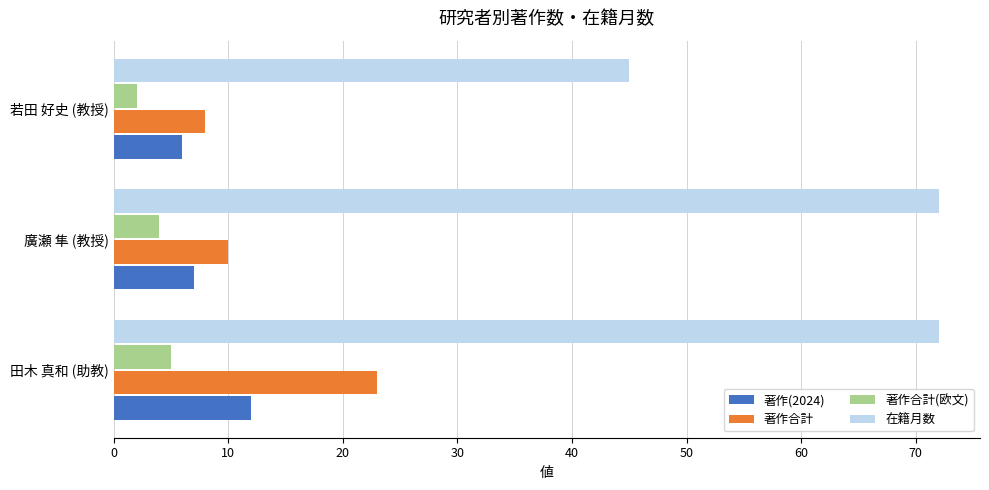

What is the average value of the 在籍月数 series?

63